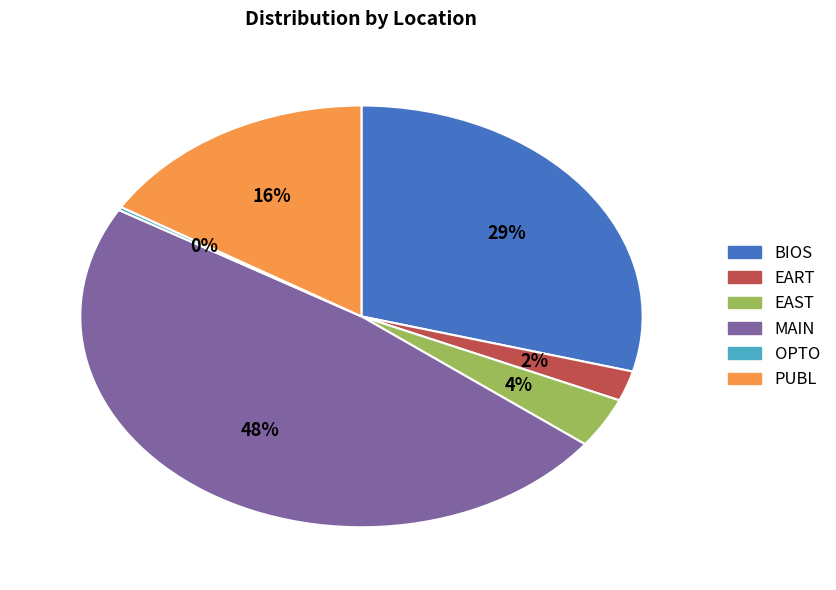

To the nearest percent, what is the combined percentage of EAST and BIOS?

33%